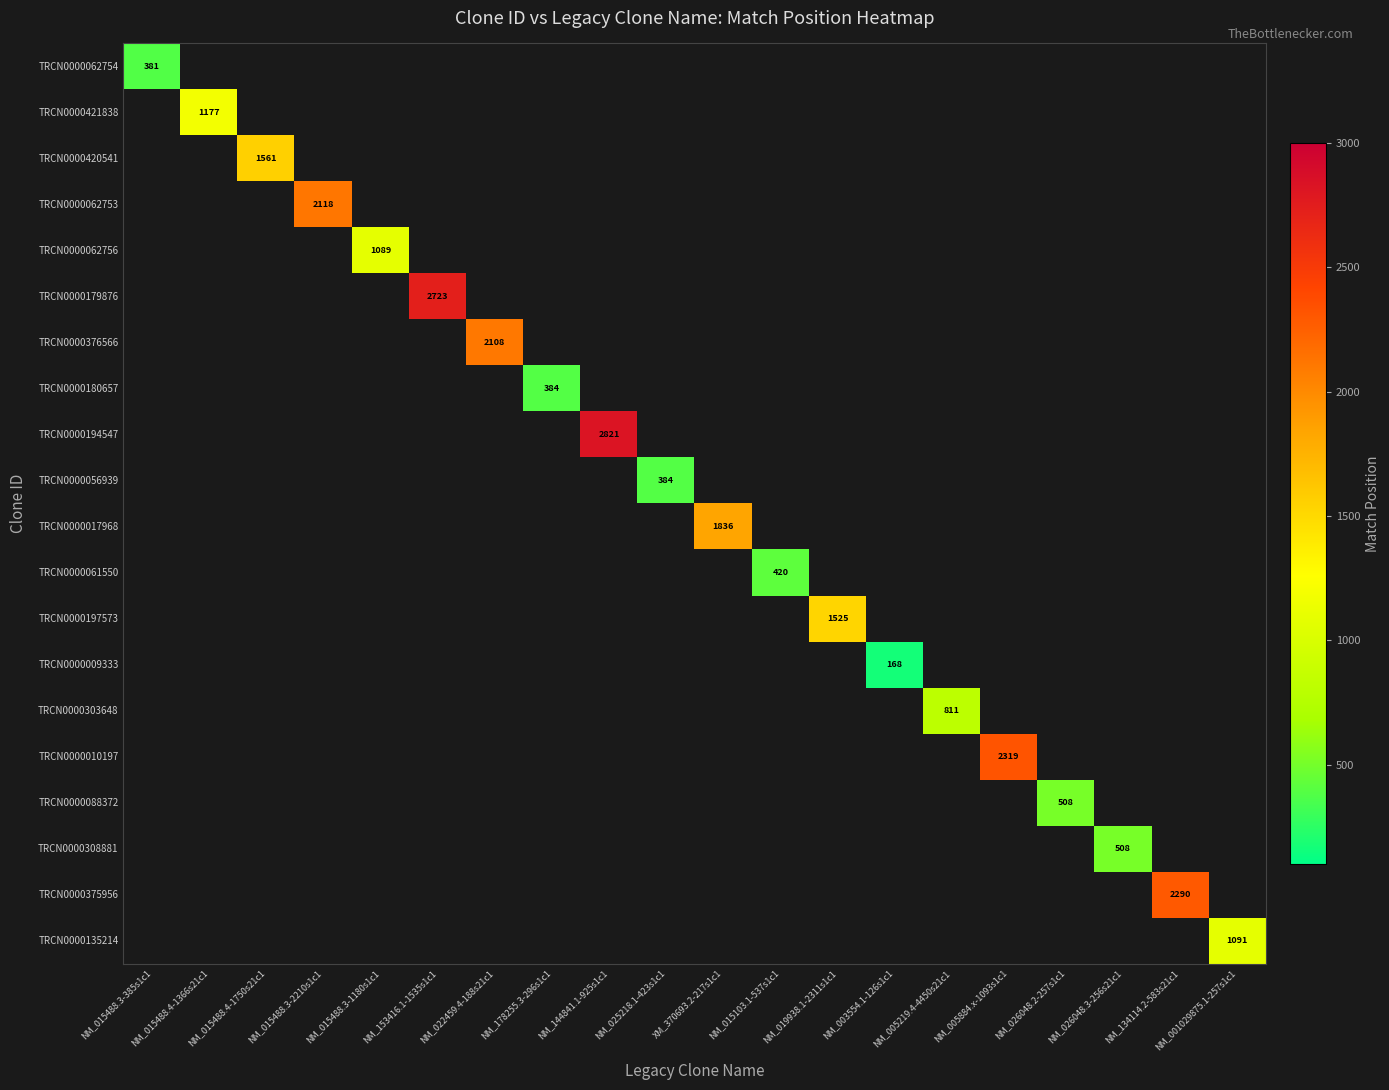

The value of TRCN0000017968 at XM_370693.2-217s1c1 is 2656. True or false?

False